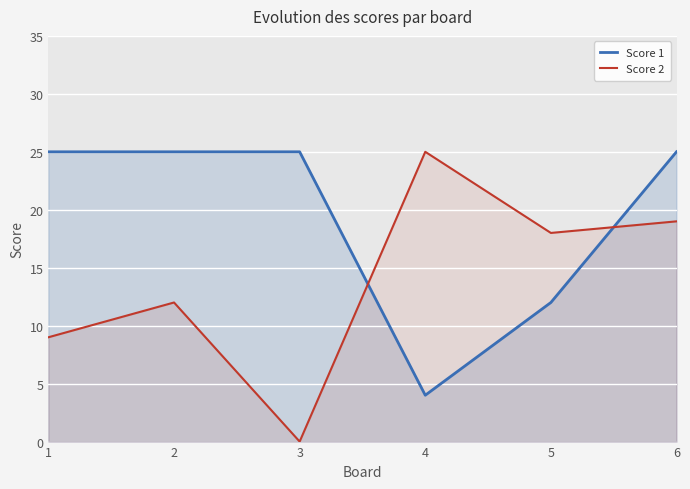

Between 5 and 6, which series saw the biggest shift?

Score 1